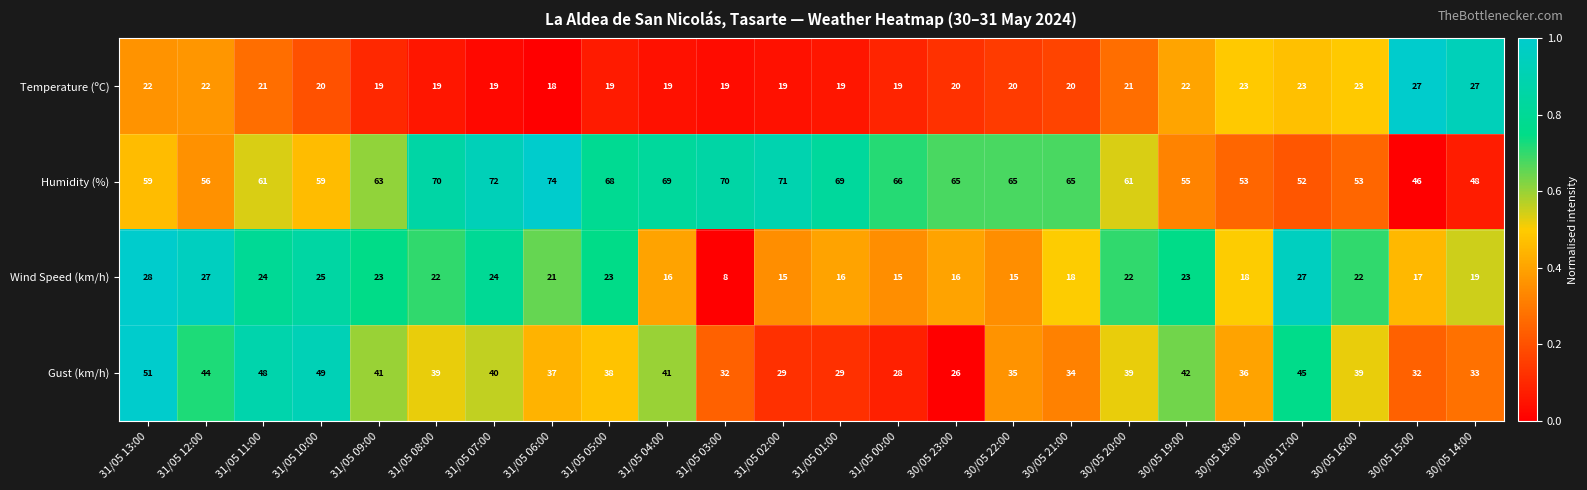

Which series has the largest total across all categories?

Humidity (%)